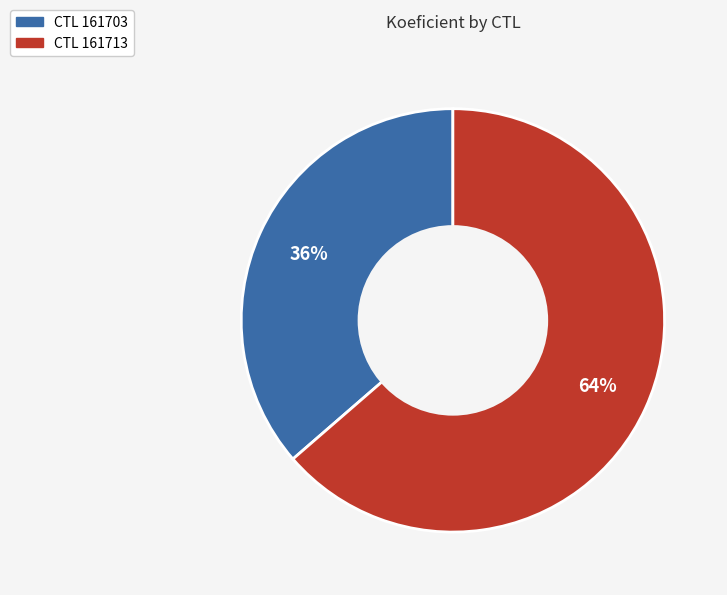

Is there any slice that represents more than half of the pie?

Yes